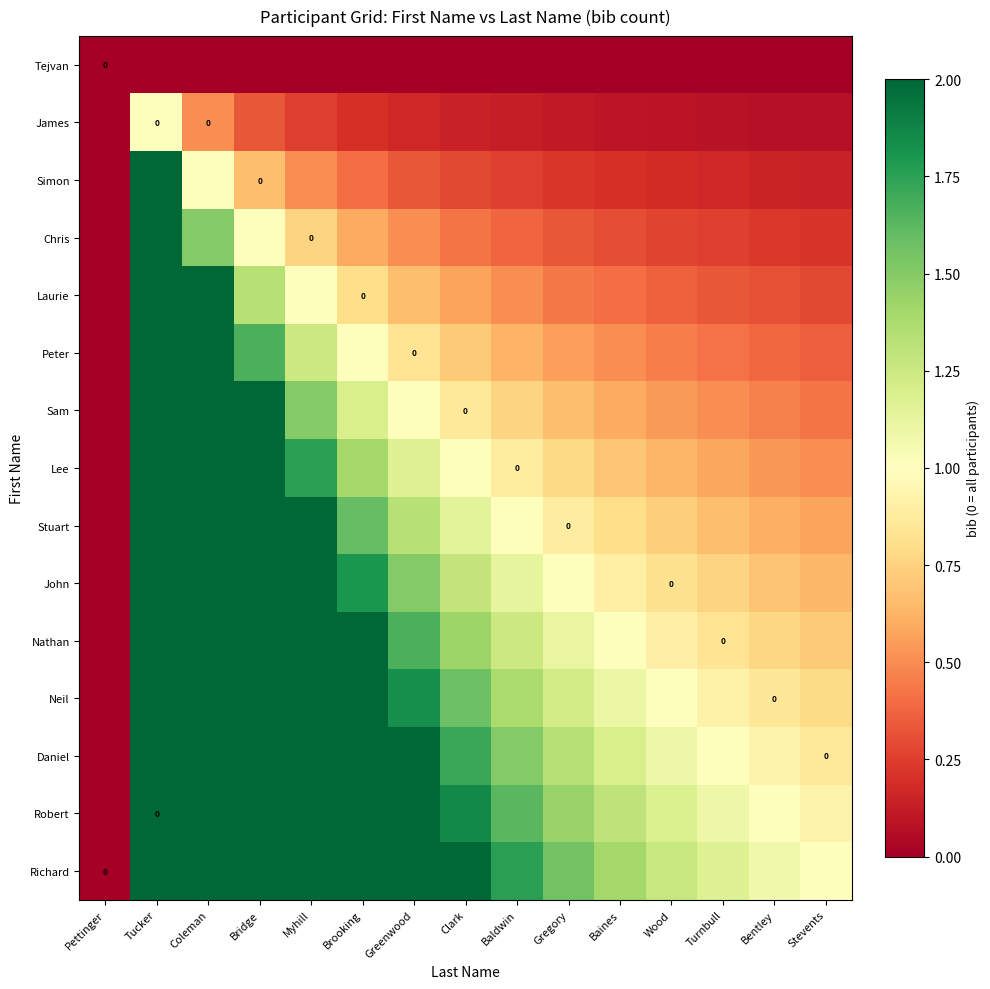

What value does the Laurie series have at Tucker?

4.0